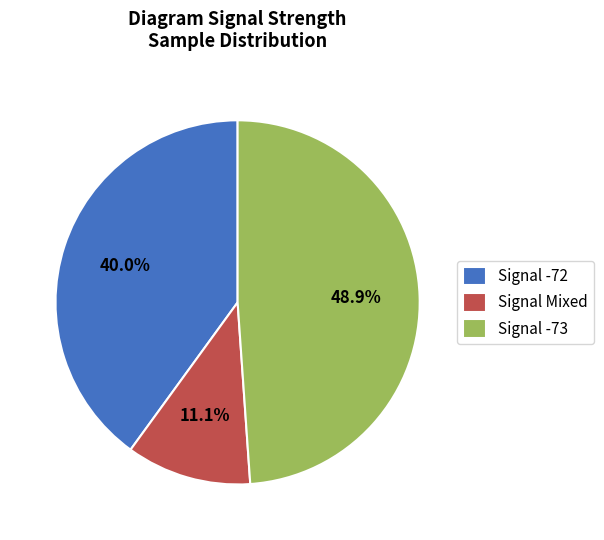

Is there any slice that represents more than half of the pie?

No